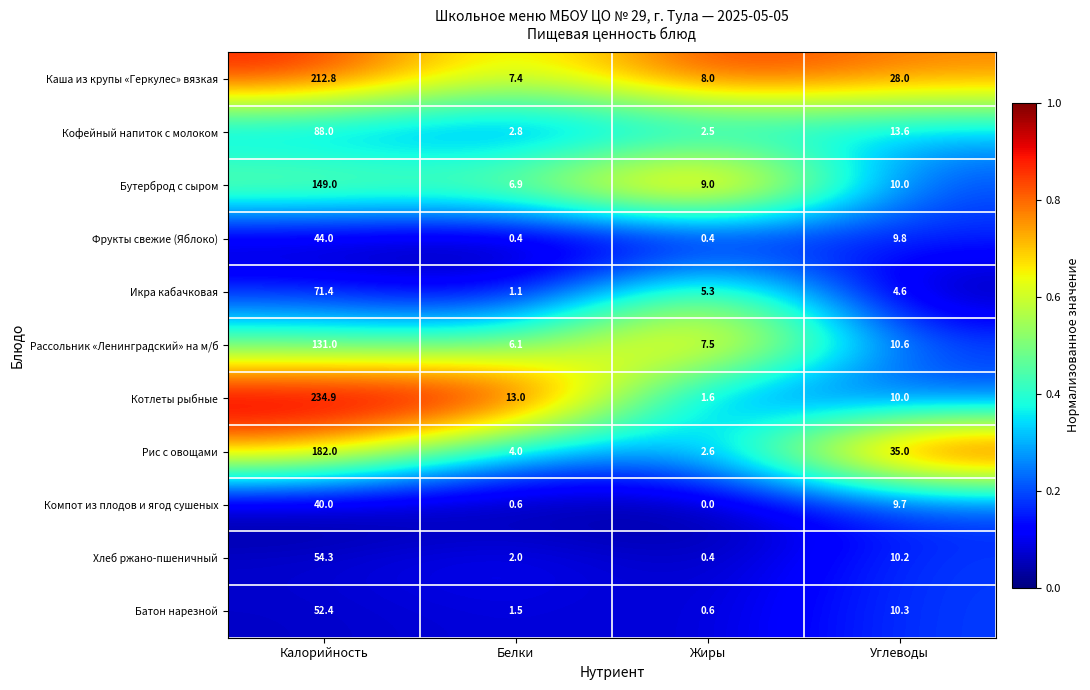

Where does the Икра кабачковая series first go above 5?

Калорийность